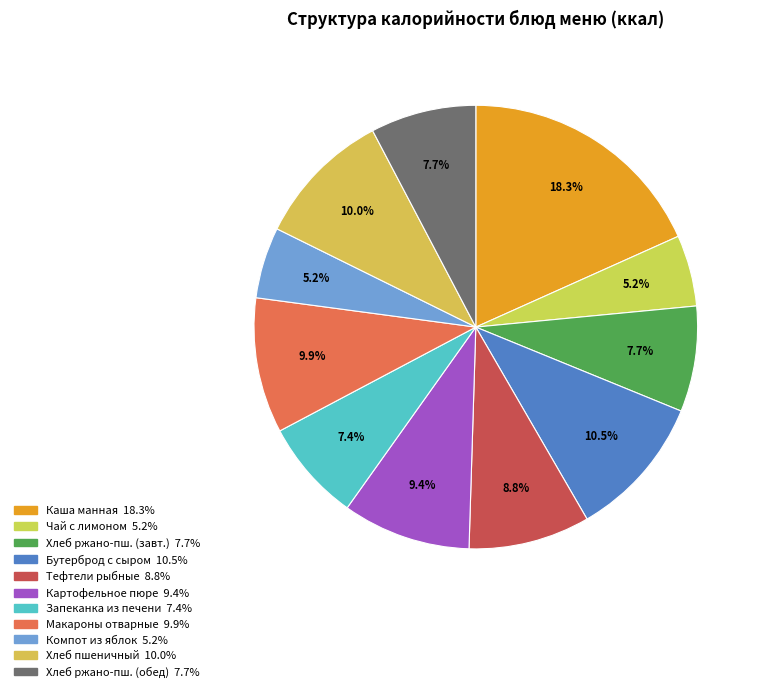

What is the smallest slice in the pie chart?

Чай с лимоном